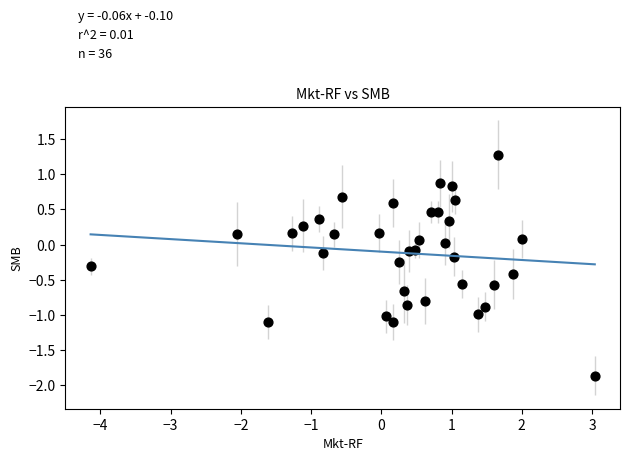

What is the range of Y values (max minus min)?

3.1